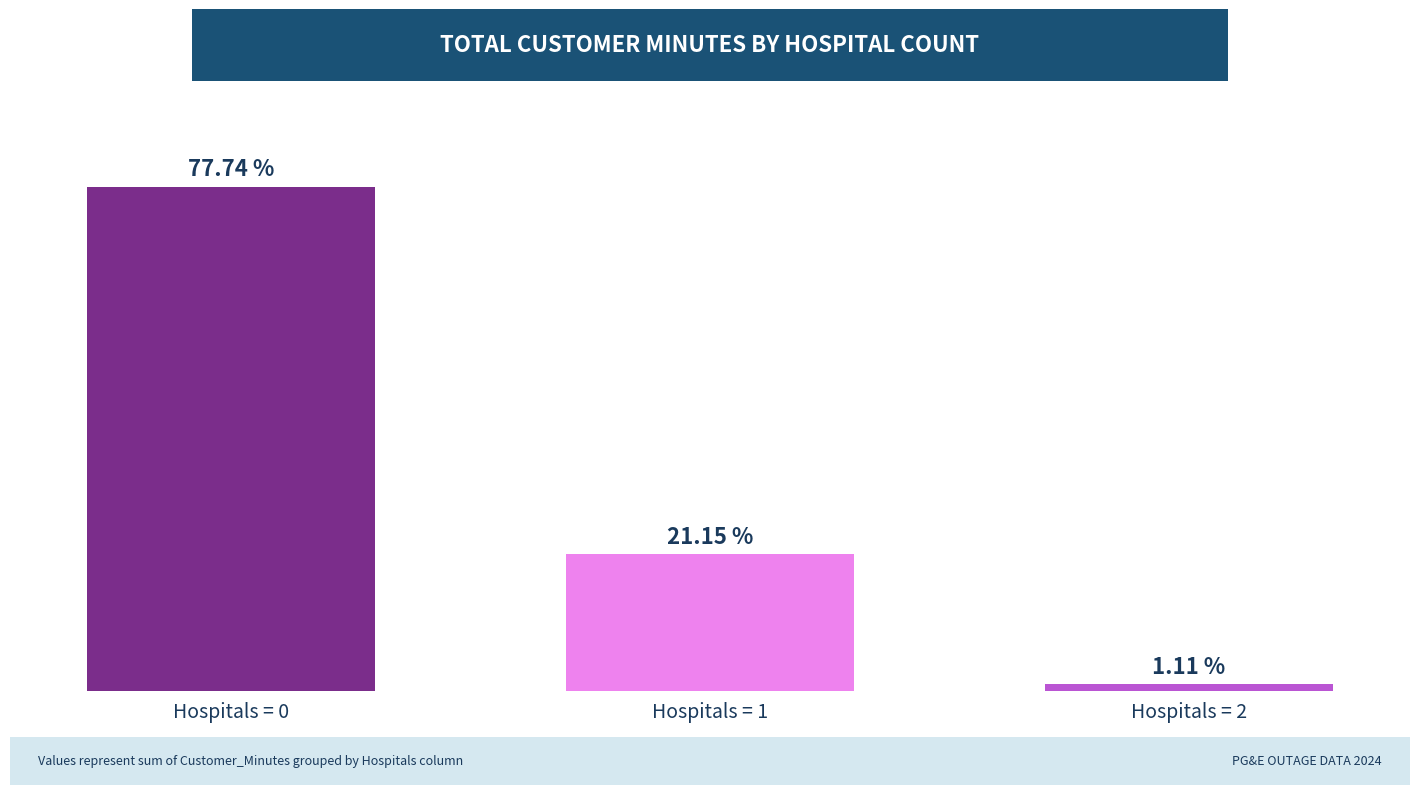

At which category does the chart reach its minimum across all series?

Hospitals = 2